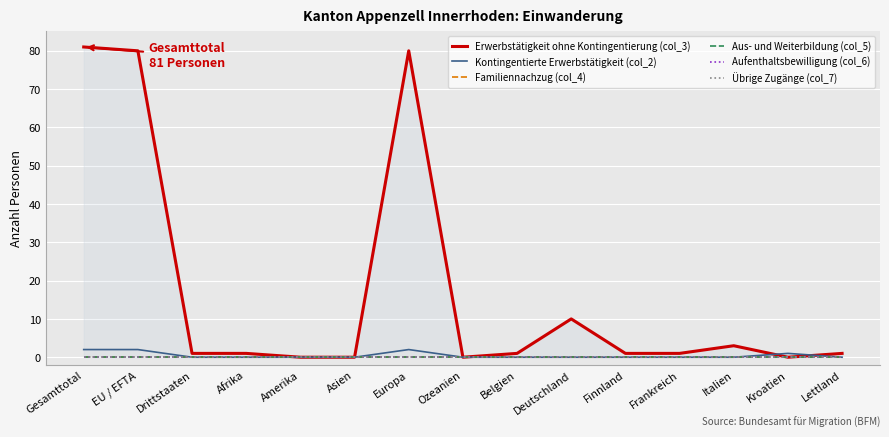

How many values in the Erwerbstätigkeit ohne Kontingentierung (col_3) series are below 1?

4